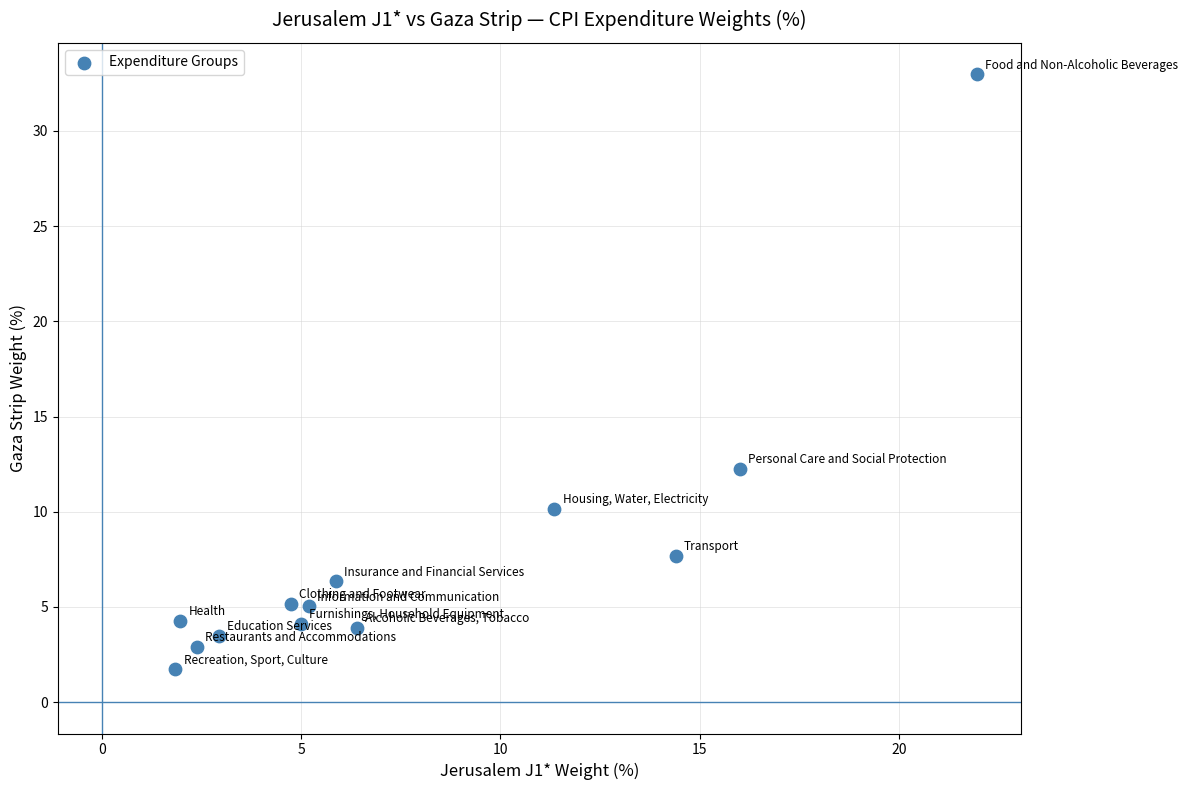

What is the range of X values (max minus min)?

20.1